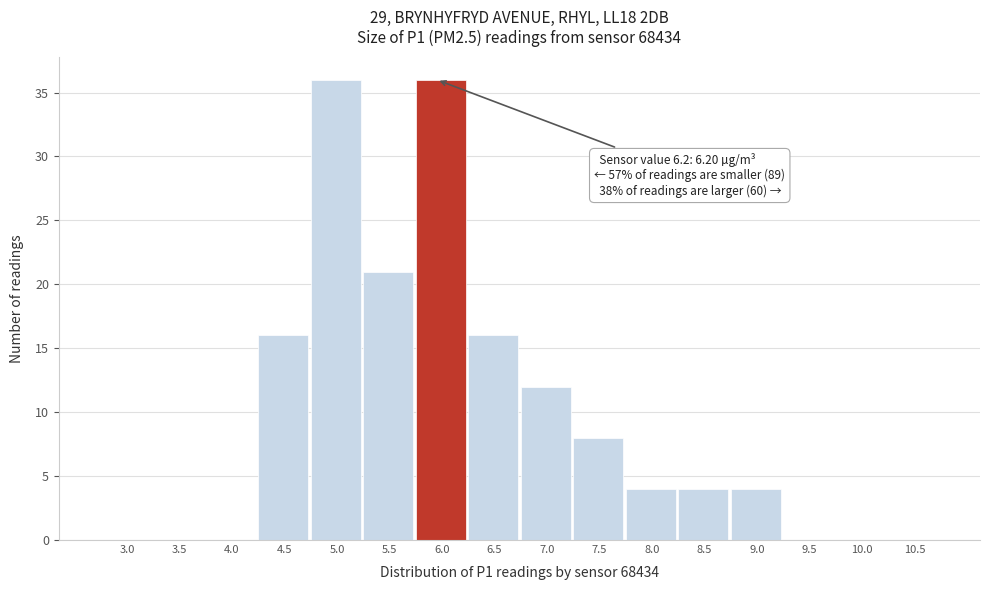

Reading left to right, transcribe all the data shown in this chart.

3.0=0	3.5=0	4.0=0	4.5=16	5.0=36	5.5=21	6.0=36	6.5=16	7.0=12	7.5=8	8.0=4	8.5=4	9.0=4	9.5=0	10.0=0	10.5=0